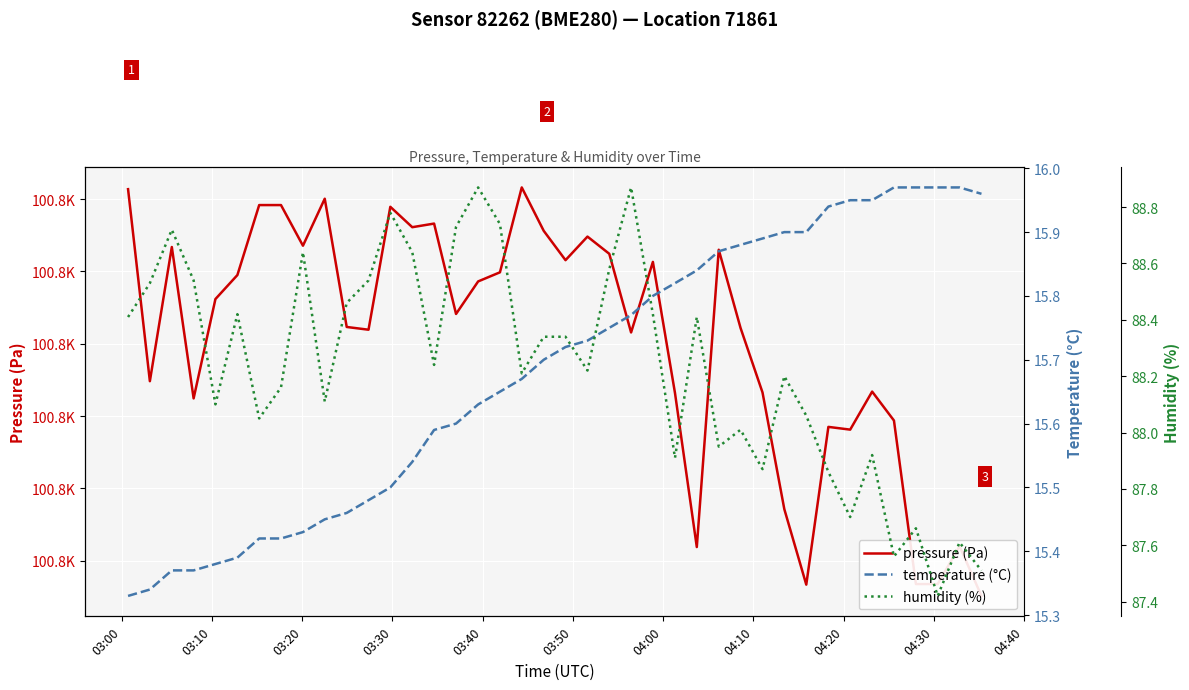

Reading left to right, extract all data points from this chart.

pressure (Pa): 100835.7	100822.4	100831.7	100821.2	100828.1	100829.8	100834.6	100834.6	100831.8	100835.0	100826.2	100826.0	100834.5	100833.1	100833.3	100827.1	100829.3	100829.9	100835.8	100832.8	100830.8	100832.4	100831.2	100825.8	100830.7	100821.6	100810.9	100831.5	100826.1	100821.6	100813.6	100808.3	100819.2	100819.1	100821.7	100819.7	100808.4	100808.4	100811.0	100807.6
temperature (°C): 15.3	15.3	15.4	15.4	15.4	15.4	15.4	15.4	15.4	15.4	15.5	15.5	15.5	15.5	15.6	15.6	15.6	15.7	15.7	15.7	15.7	15.7	15.8	15.8	15.8	15.8	15.8	15.9	15.9	15.9	15.9	15.9	15.9	15.9	15.9	16.0	16.0	16.0	16.0	16.0
humidity (%): 88.4	88.5	88.7	88.5	88.1	88.4	88.0	88.2	88.6	88.1	88.5	88.5	88.8	88.6	88.2	88.7	88.9	88.7	88.2	88.3	88.3	88.2	88.6	88.9	88.4	87.9	88.4	88.0	88.0	87.9	88.2	88.1	87.9	87.7	87.9	87.6	87.7	87.4	87.6	87.5